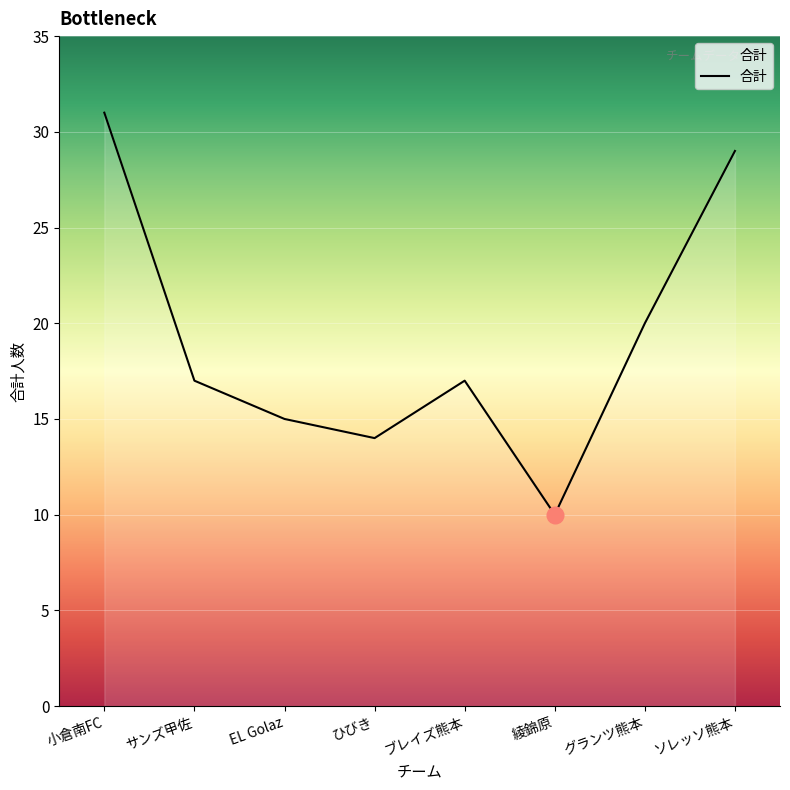

Reading left to right, what are all the values shown in this chart?

小倉南FC=31	サンズ甲佐=17	EL Golaz=15	ひびき=14	ブレイズ熊本=17	綾錦原=10	グランツ熊本=20	ソレッソ熊本=29